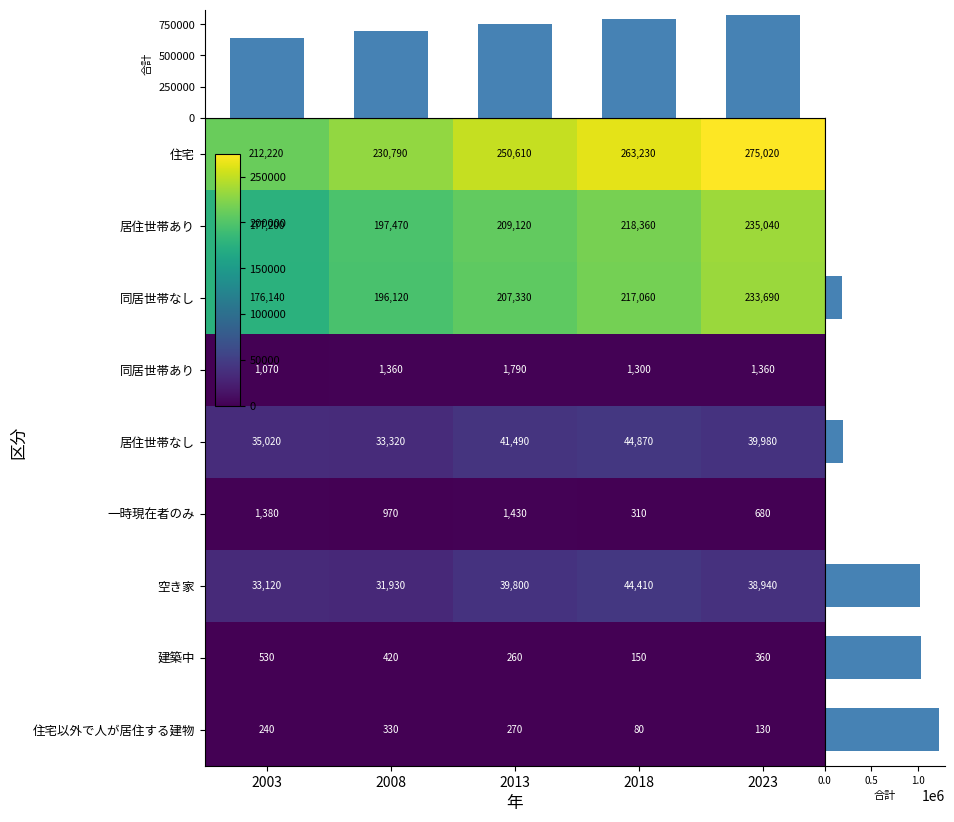

How many values in the 同居世帯なし series are below 207330?

2